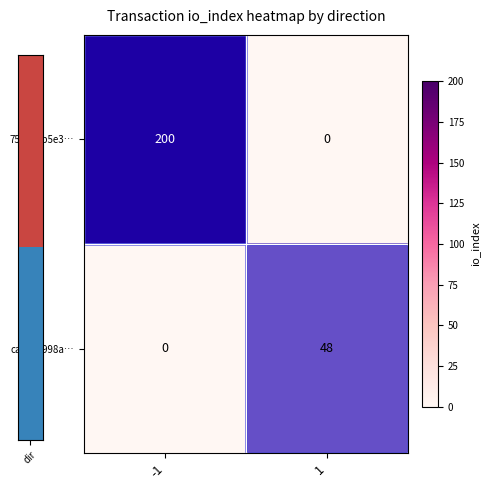

Which series has the largest total across all categories?

753e28b5e3…